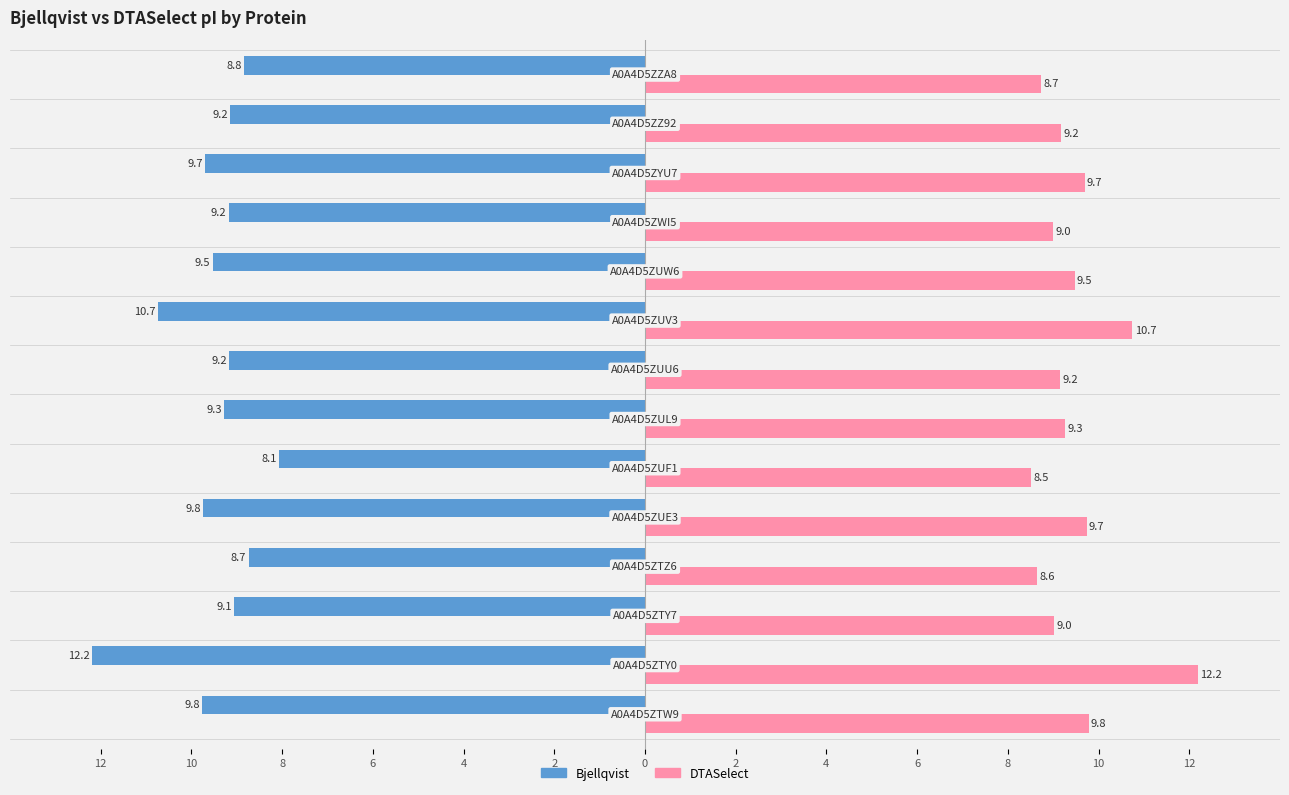

What are all the series names shown in the legend?

Bjellqvist, DTASelect